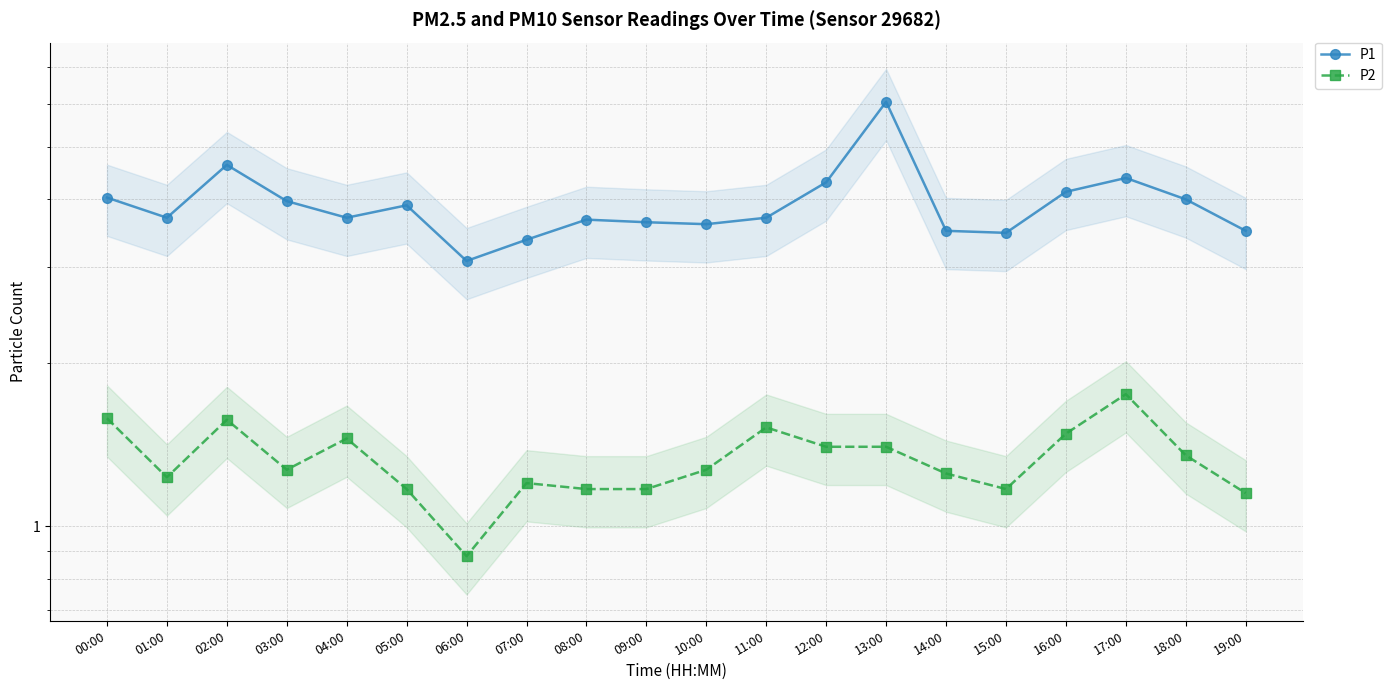

At which category does P1 reach its first local valley?

01:00